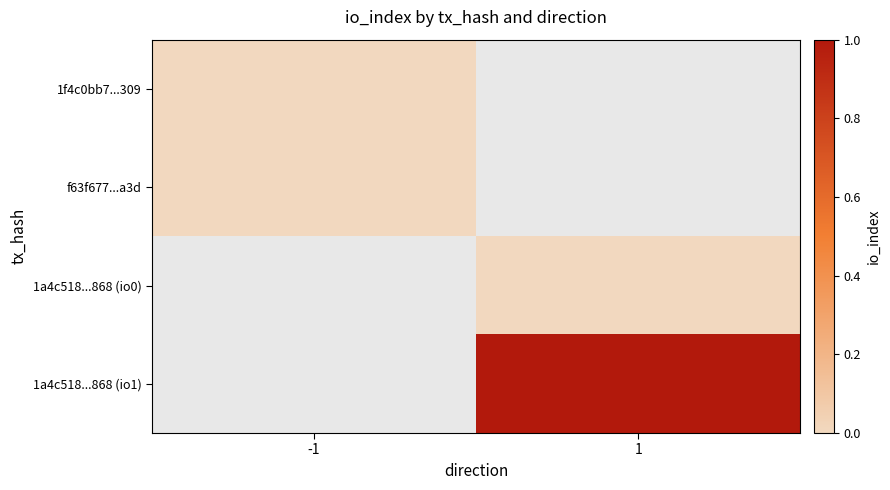

Where is 1f4c0bb7...309 nearest to the value 0?

-1